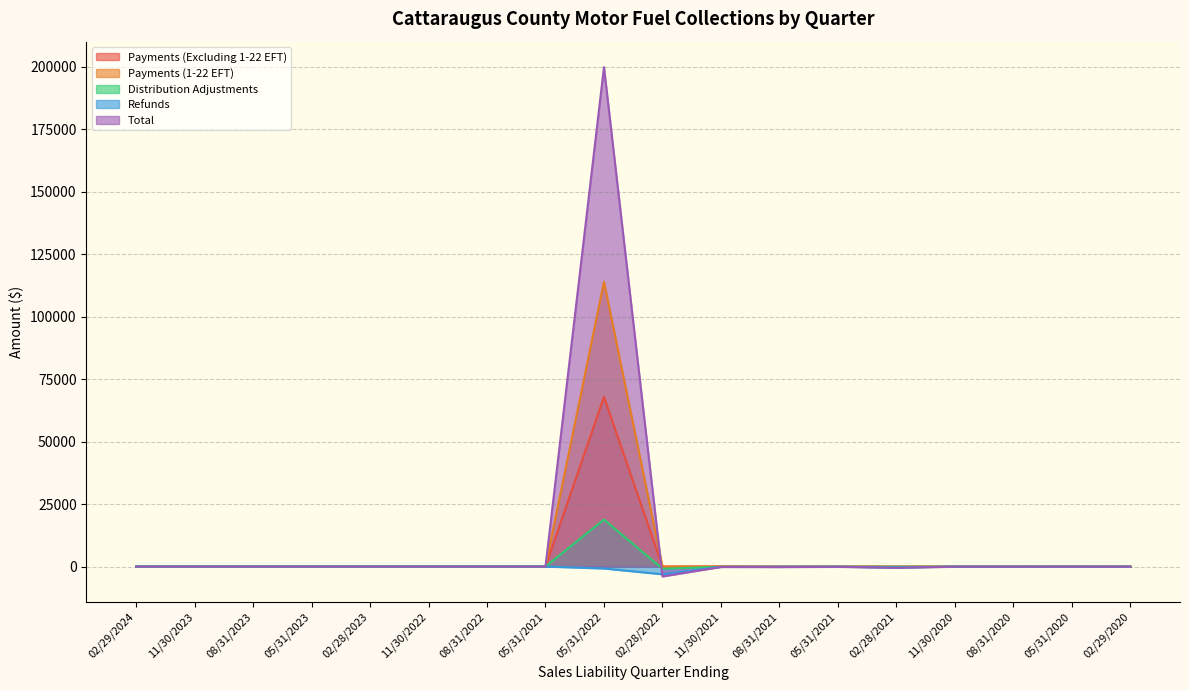

What is the label of the 14th point from the left?

02/28/2021